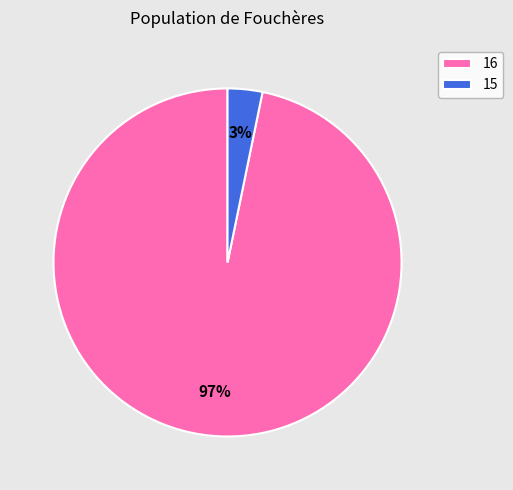

Does any single category account for the majority?

Yes